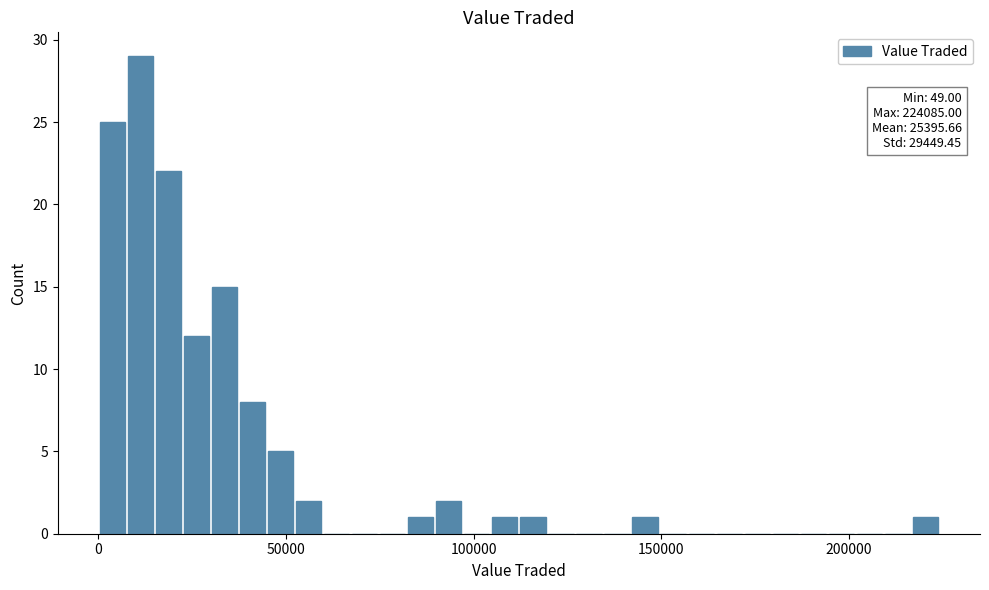

Around what value on the x-axis is the tallest bar? Give the approximate position of its centre, as read against the axis.

10000